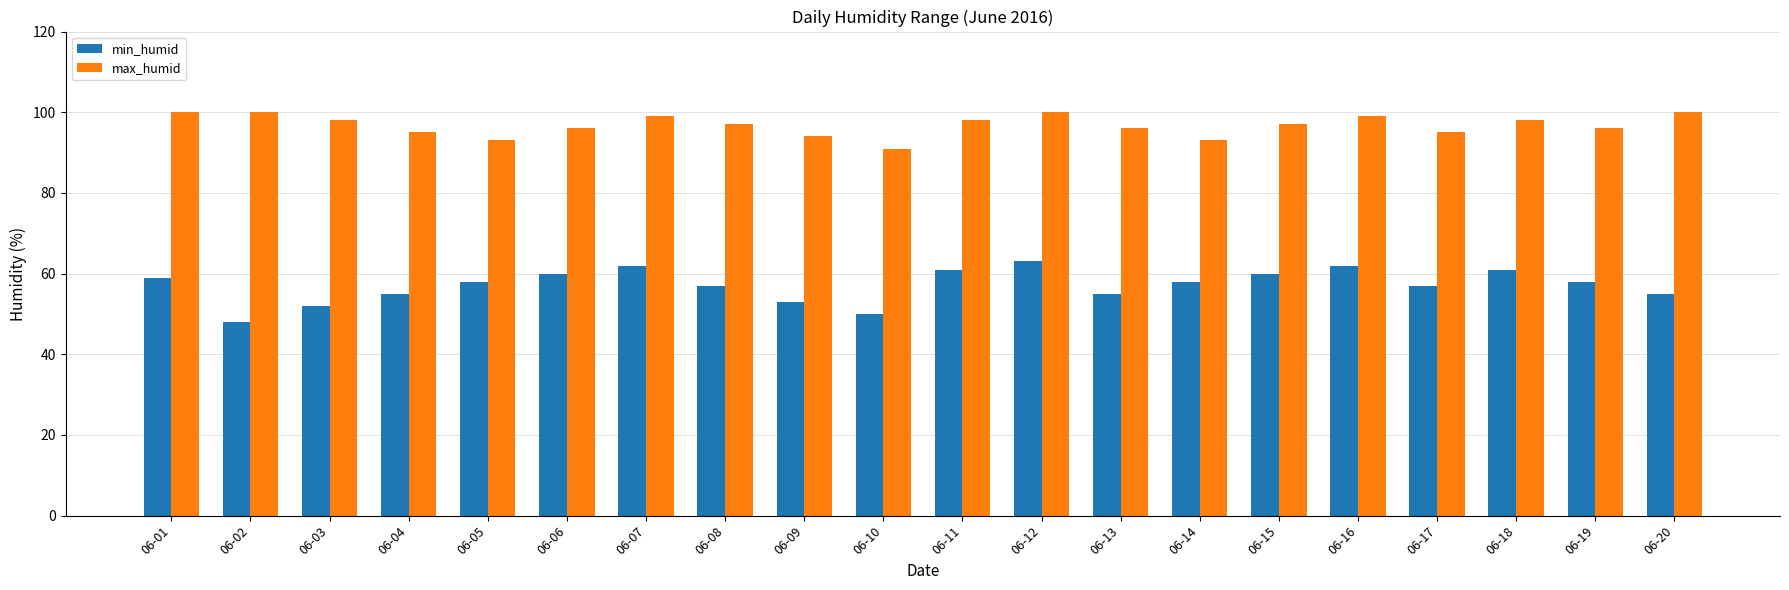

Reading left to right, extract all data points from this chart.

min_humid: 59	48	52	55	58	60	62	57	53	50	61	63	55	58	60	62	57	61	58	55
max_humid: 100	100	98	95	93	96	99	97	94	91	98	100	96	93	97	99	95	98	96	100